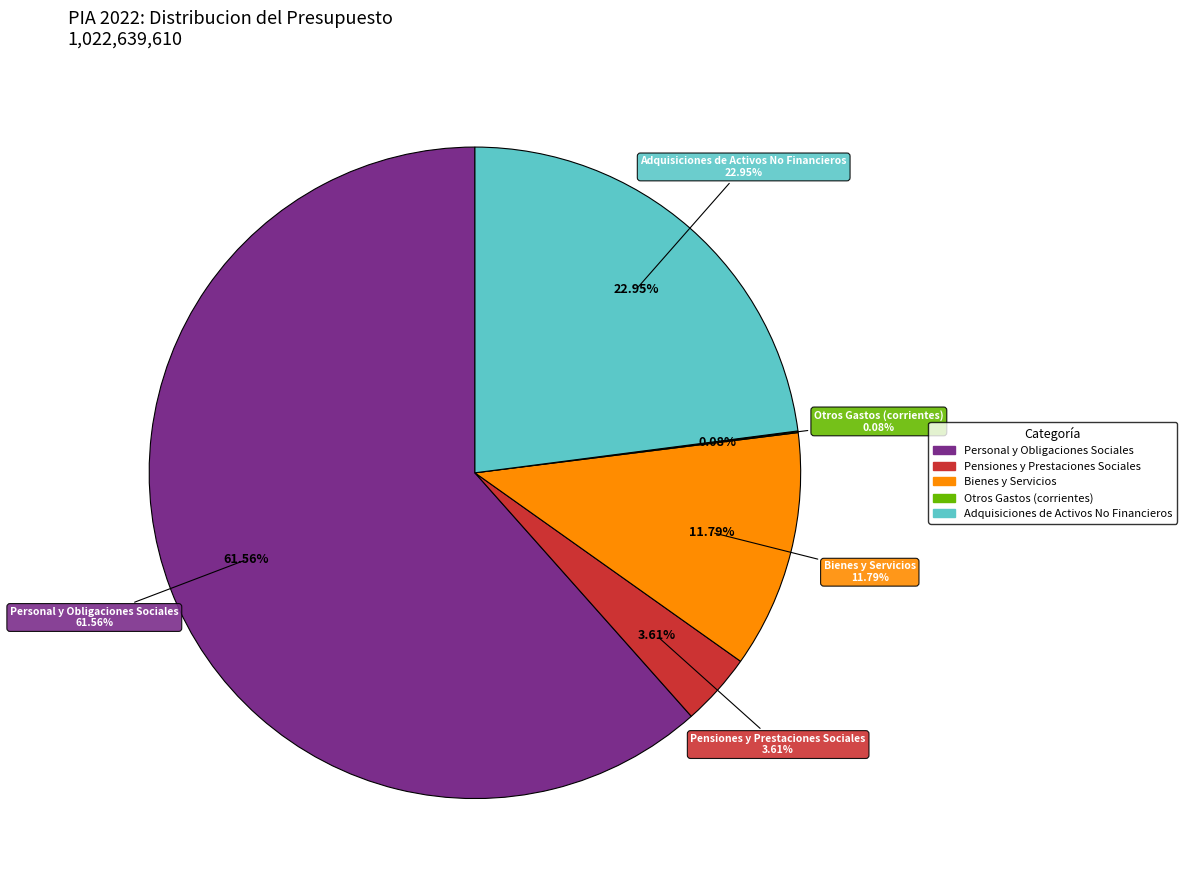

True or false: Adquisiciones de Activos No Financieros accounts for 23% of the total.

True